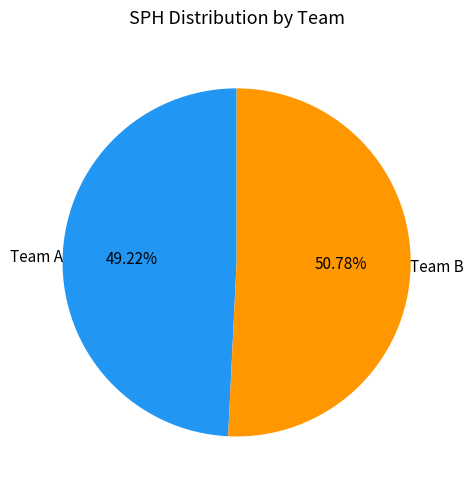

Which slice represents more than half of the pie?

Team B